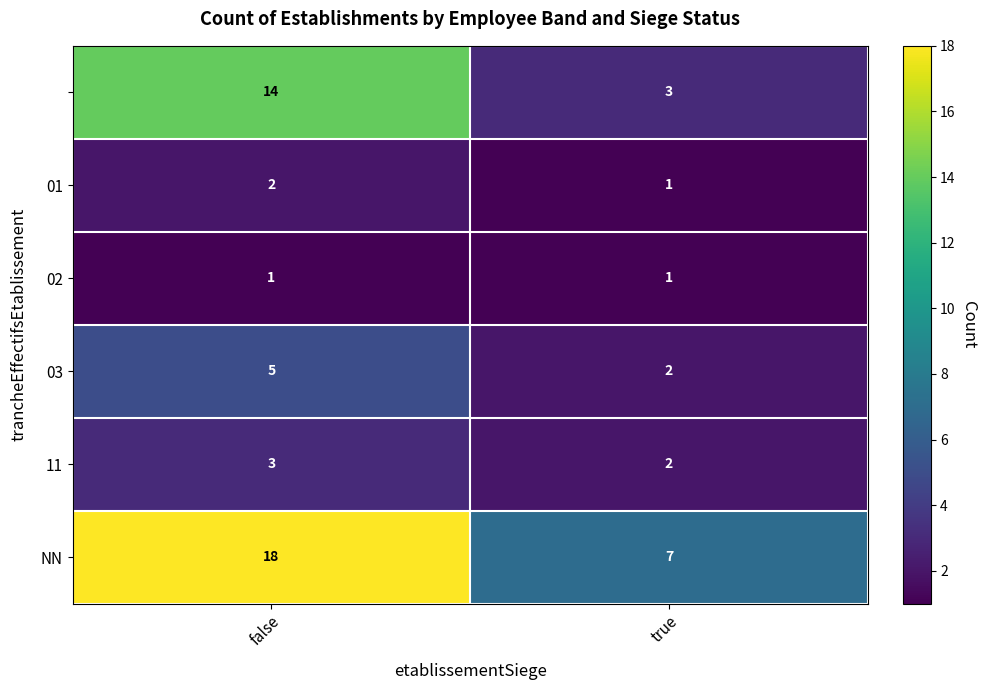

What is the total value across all series at false?

43